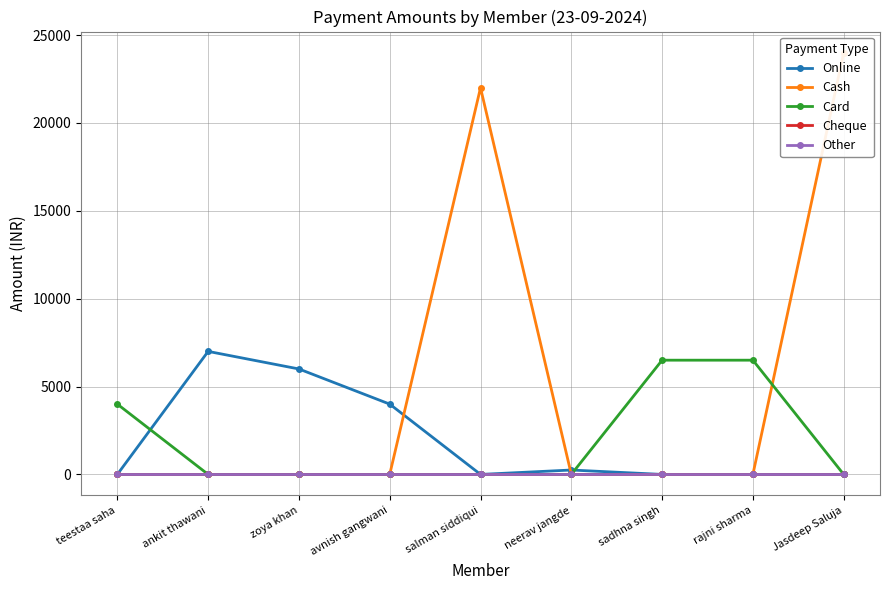

At which category is the sum across all series the highest?

Jasdeep Saluja